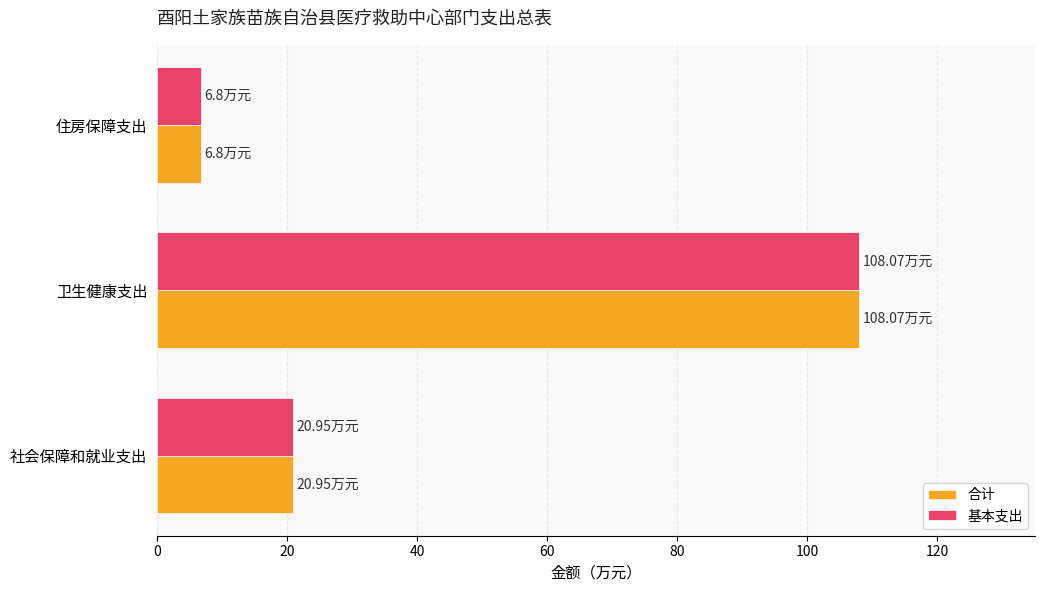

Which category has the highest value across all series?

卫生健康支出